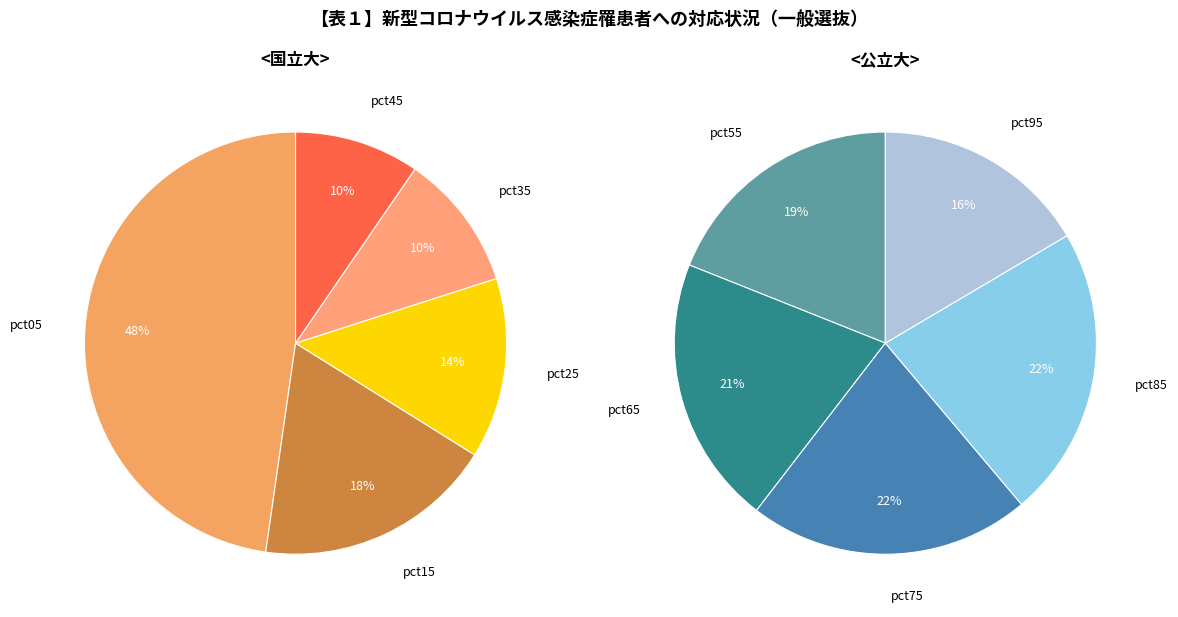

Rank the categories by value from lowest to highest.

pct95, pct45, pct55, pct35, pct65, pct75, pct85, pct25, pct15, pct05